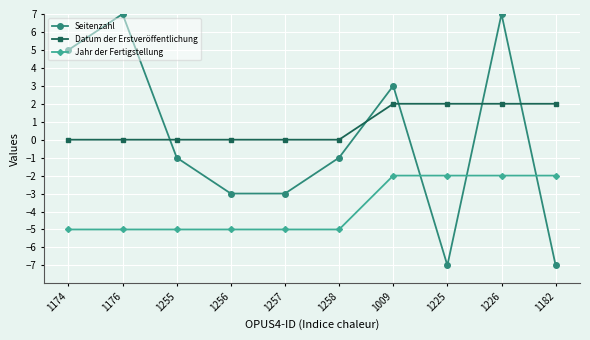

What is the sum of the Seitenzahl values at 1226 and 1176?

14